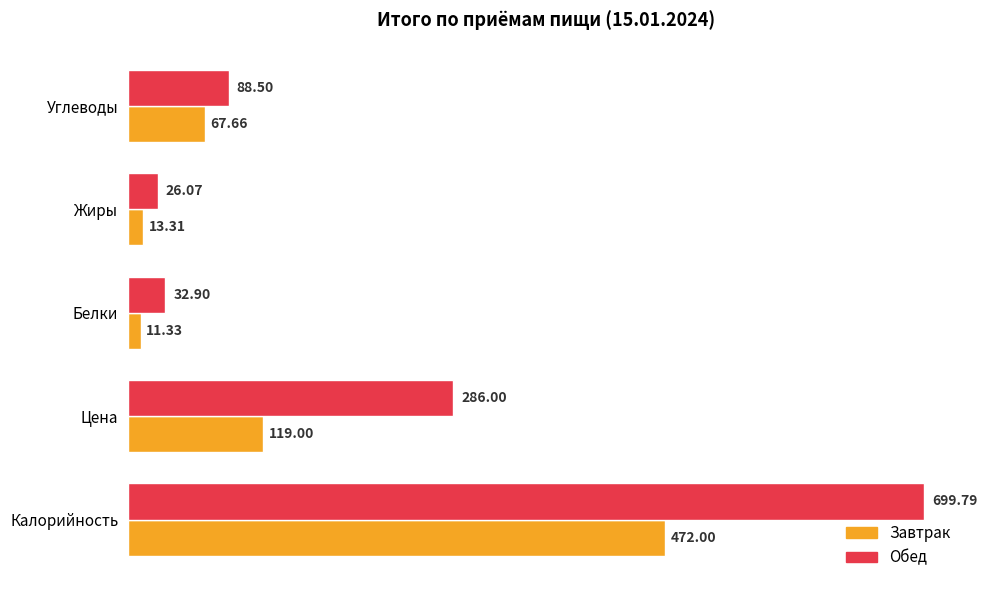

Rank the categories by Обед value from lowest to highest.

Жиры, Белки, Углеводы, Цена, Калорийность